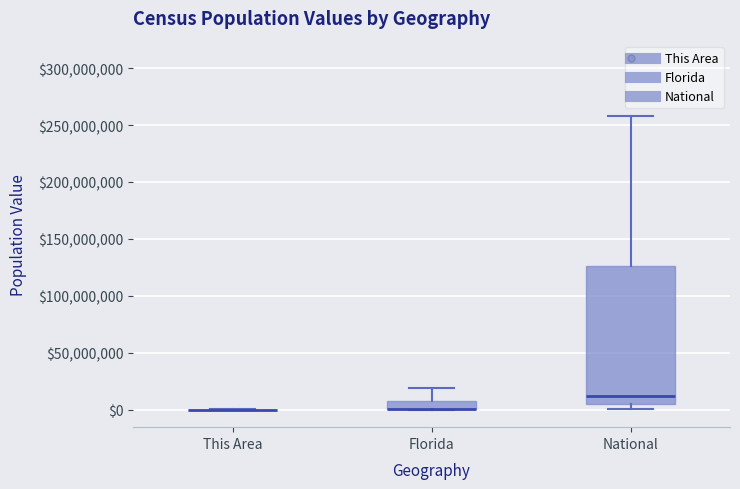

Reading left to right, read every box against the y-axis: the position of its median line, the range the box covers, and the ends of its whiskers. The values are not printed on the chart, so give them approximately, as read against the axis.

This Area: box collapsed to a line at 0, whiskers 0 to 0
Florida: median 0 (drawn on the box's lower edge), box 0 to 10000000, whiskers 0 to 20000000
National: median 10000000, box 5000000 to 125000000, whiskers 0 to 260000000